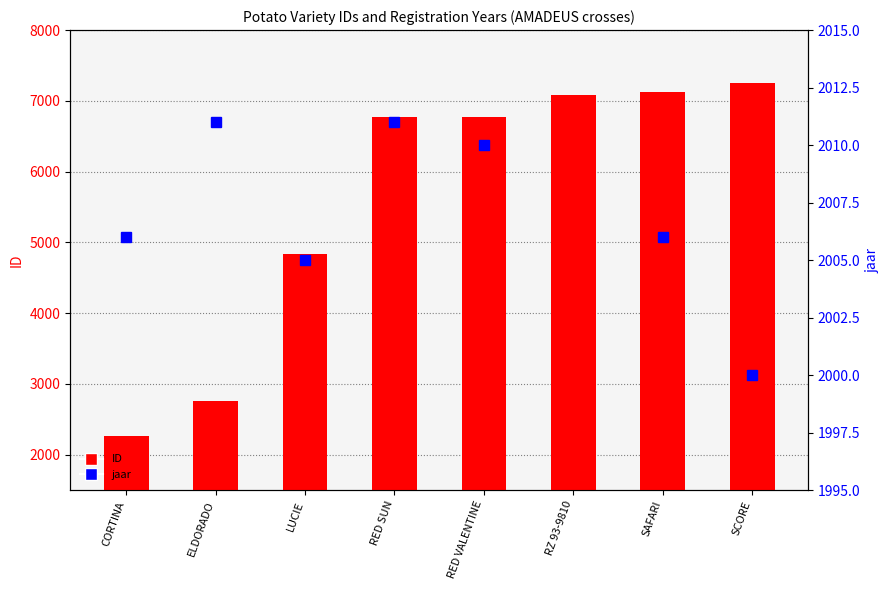

What is the label of the 8th bar from the right?

CORTINA